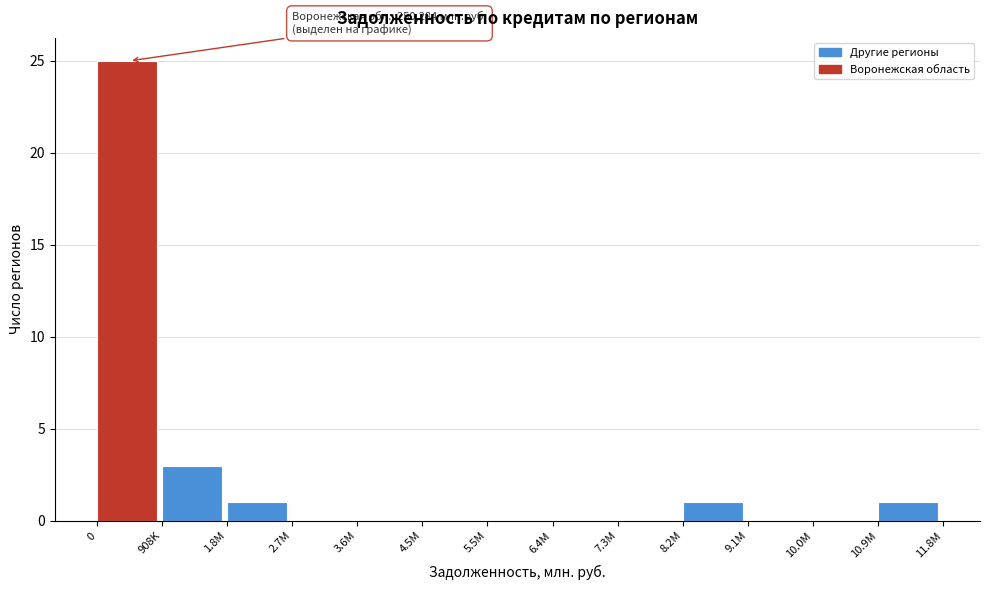

Reading left to right, transcribe all the data shown in this chart.

0=25	908K=3	1.8M=1	2.7M=0	3.6M=0	4.5M=0	5.5M=0	6.4M=0	7.3M=0	8.2M=1	9.1M=0	10.0M=0	10.9M=1